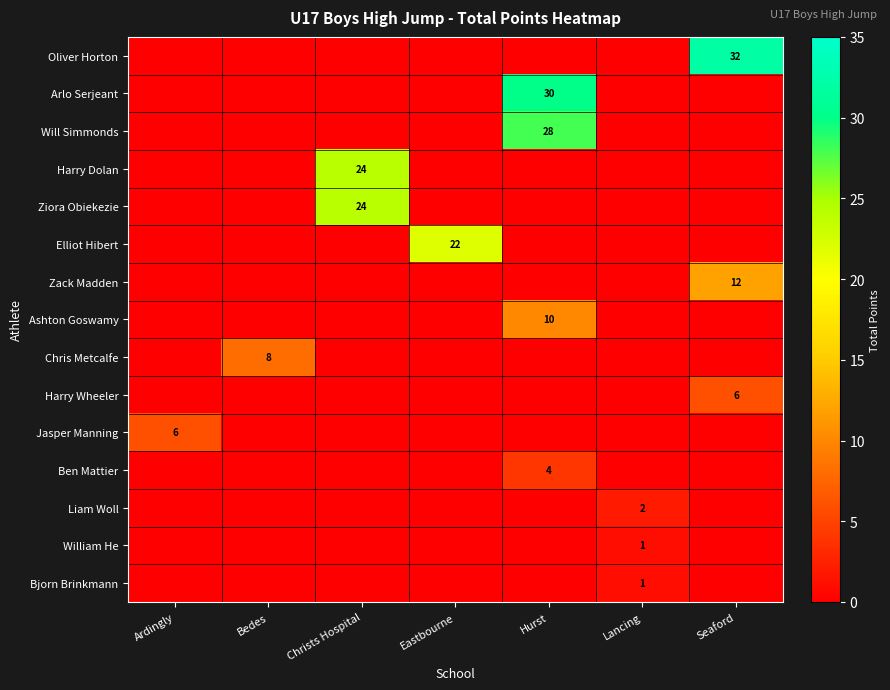

True or false: Arlo Serjeant has a value of 11 at Hurst.

False